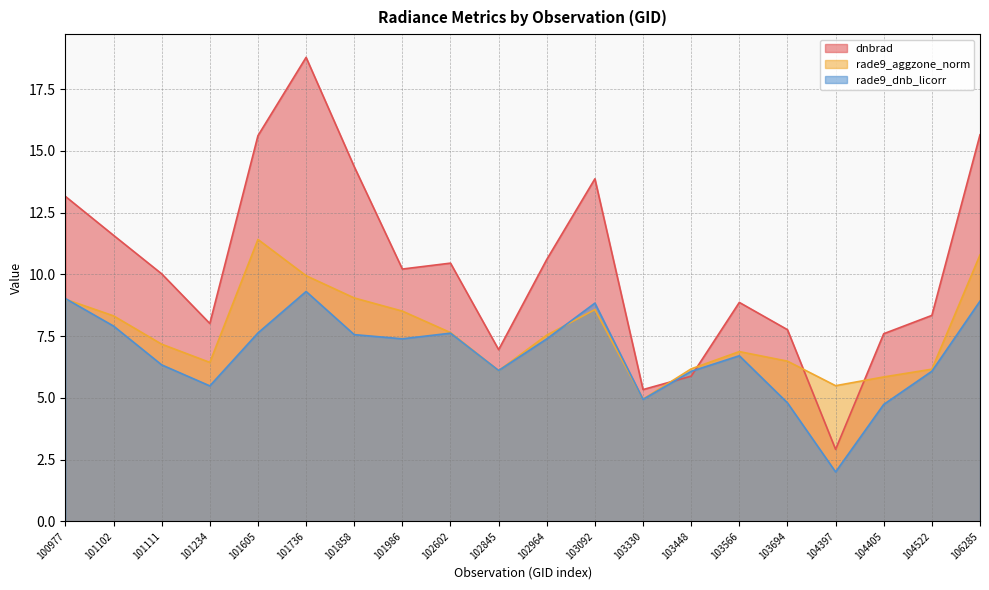

Reading right to left, what are all the values shown in this chart?

dnbrad: 106285=15.6	104522=8.3	104405=7.6	104397=2.9	103694=7.8	103566=8.9	103448=5.9	103330=5.3	103092=13.9	102964=10.6	102845=6.9	102602=10.5	101986=10.2	101858=14.4	101736=18.8	101605=15.6	101234=8.0	101111=10.0	101102=11.6	100977=13.2
rade9_aggzone_norm: 106285=10.8	104522=6.2	104405=5.8	104397=5.5	103694=6.5	103566=6.9	103448=6.2	103330=4.9	103092=8.6	102964=7.5	102845=6.1	102602=7.6	101986=8.5	101858=9.0	101736=9.9	101605=11.4	101234=6.4	101111=7.2	101102=8.3	100977=9.0
rade9_dnb_licorr: 106285=8.9	104522=6.1	104405=4.7	104397=2.0	103694=4.8	103566=6.7	103448=6.1	103330=4.9	103092=8.8	102964=7.4	102845=6.1	102602=7.6	101986=7.4	101858=7.6	101736=9.3	101605=7.6	101234=5.5	101111=6.3	101102=7.9	100977=9.0